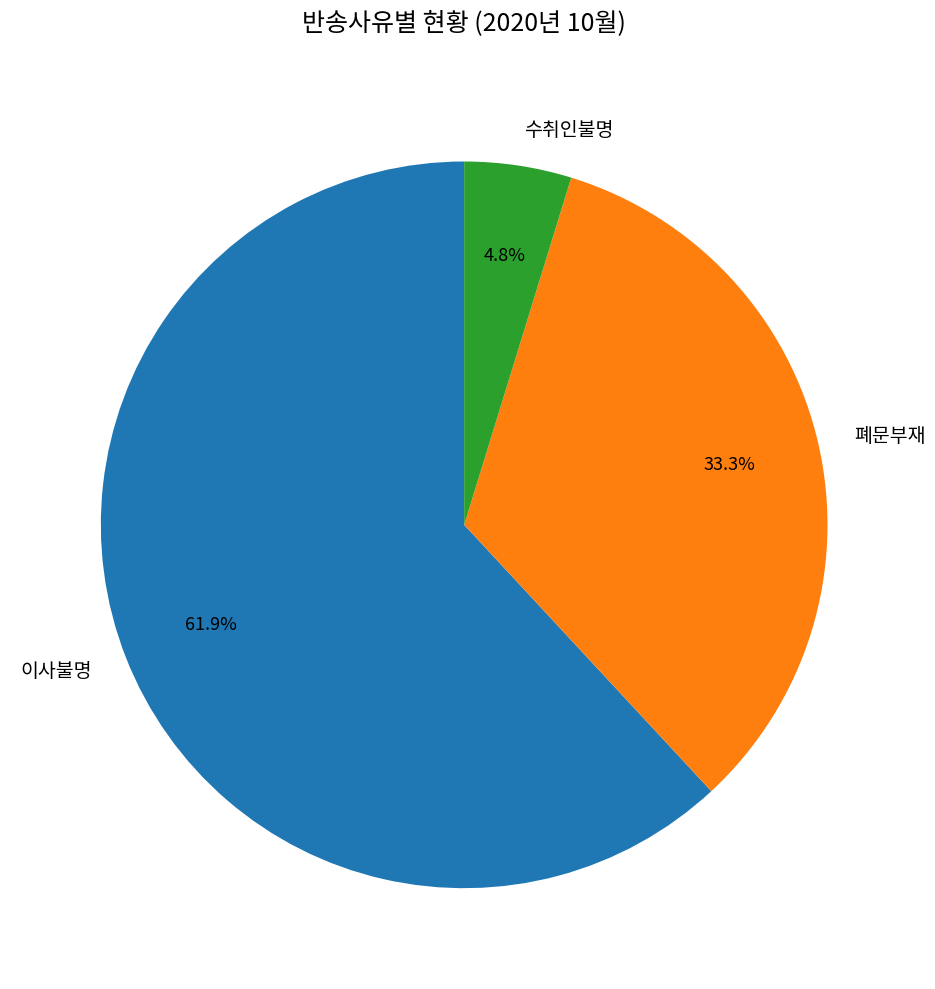

What is the ratio of the value at 폐문부재 to the value at 이사불명?

0.5